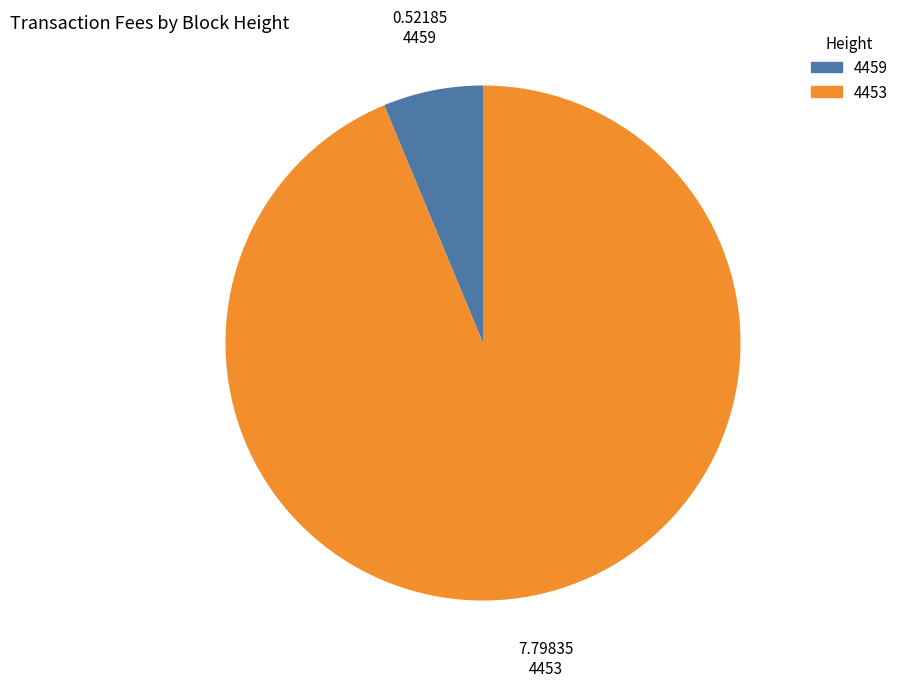

Rank the categories by value from highest to lowest.

4453, 4459